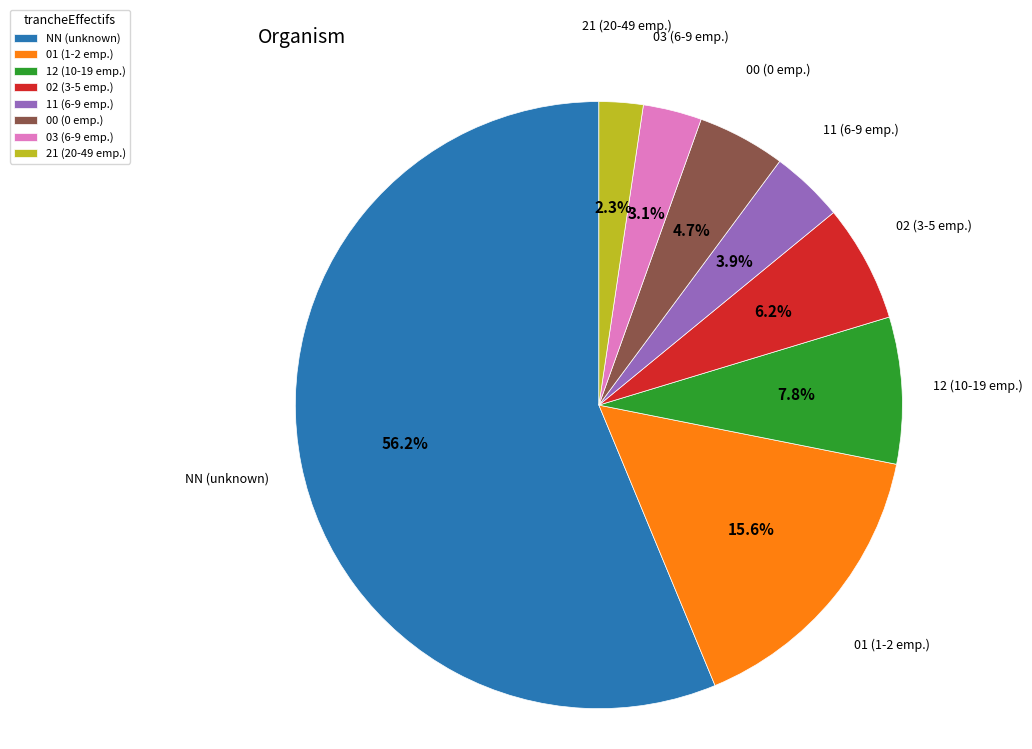

What portion of the pie excludes 03 (6-9 emp.)?

96.9%